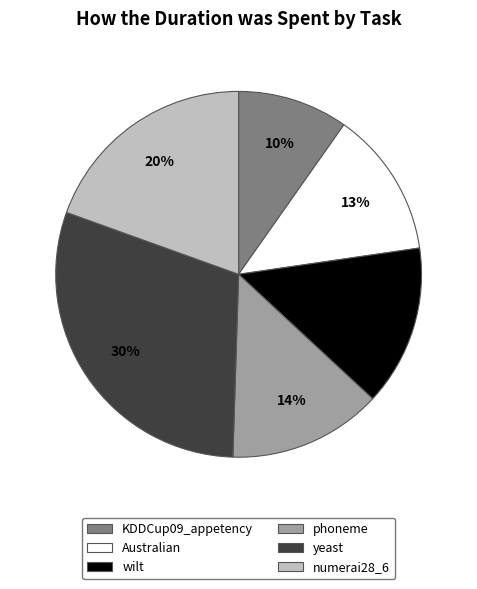

Which category has the biggest portion of the pie?

yeast